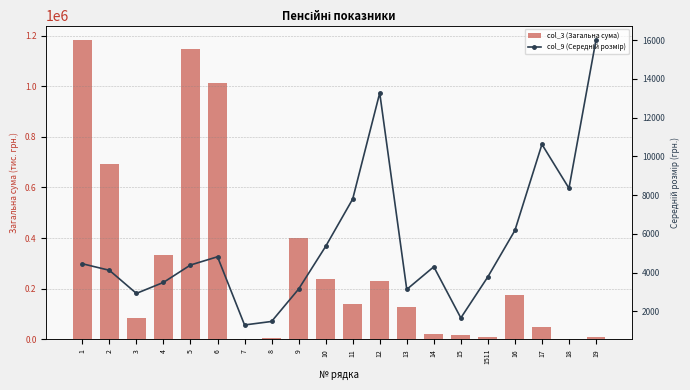

Where is col_9 (Середній розмір) nearest to the value 8658?

18